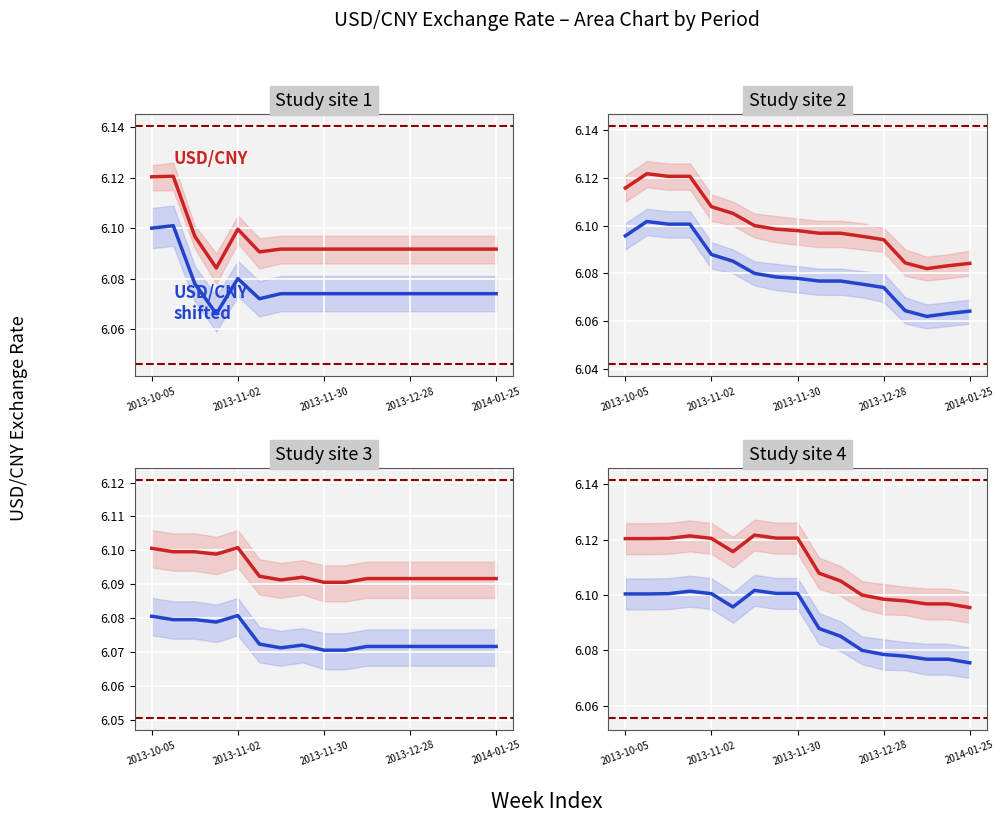

What is the sum of all USD/CNY values?

103.9